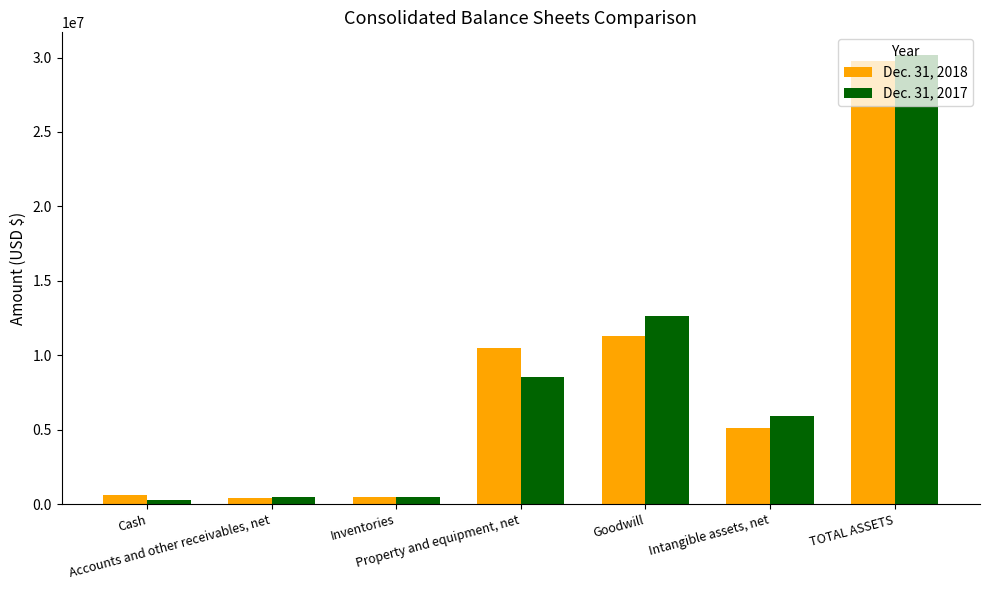

What is the value of the Dec. 31, 2018 bar at the 2nd from the left?

387239